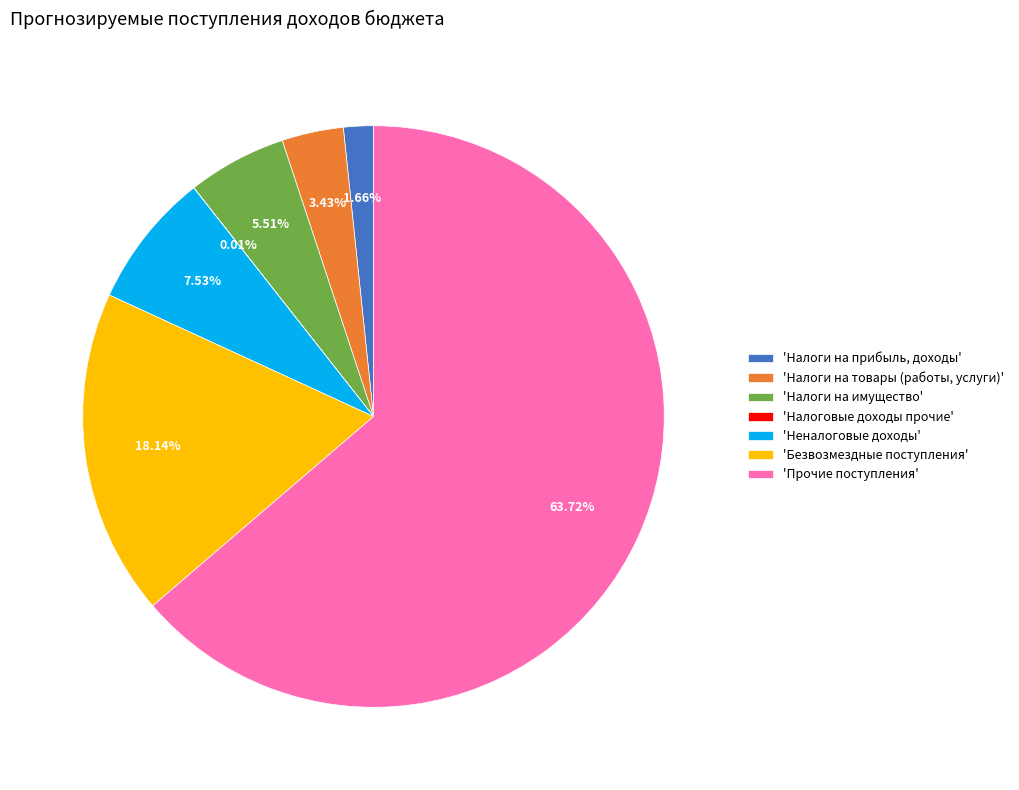

Between 'Налоги на прибыль, доходы' and 'Неналоговые доходы', which is larger?

'Неналоговые доходы'